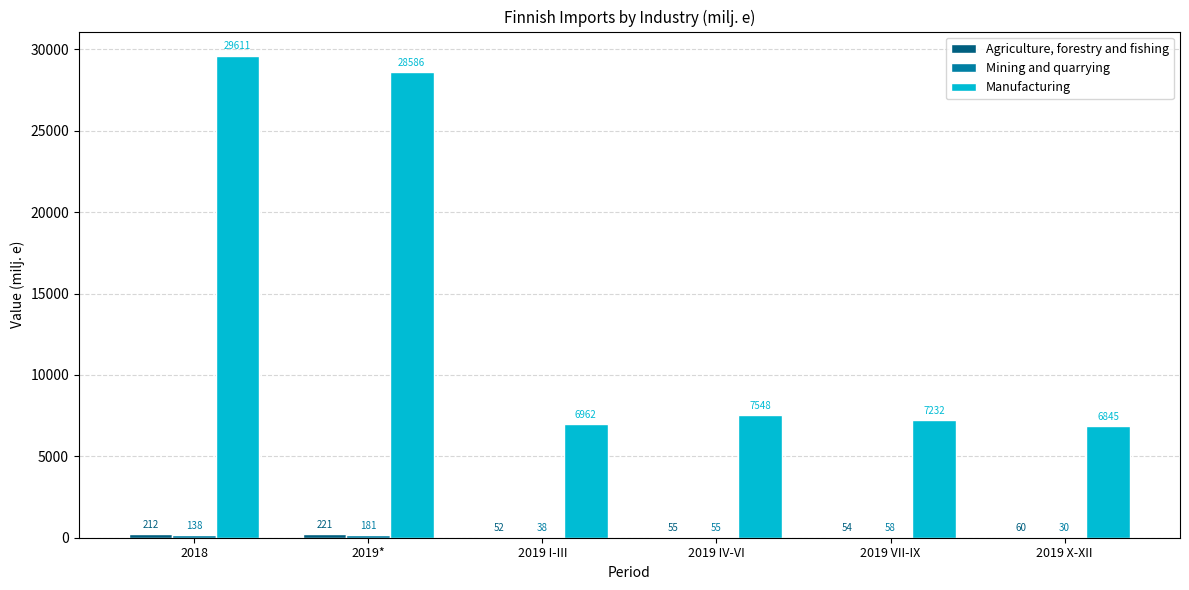

Which series has the largest total across all categories?

Manufacturing